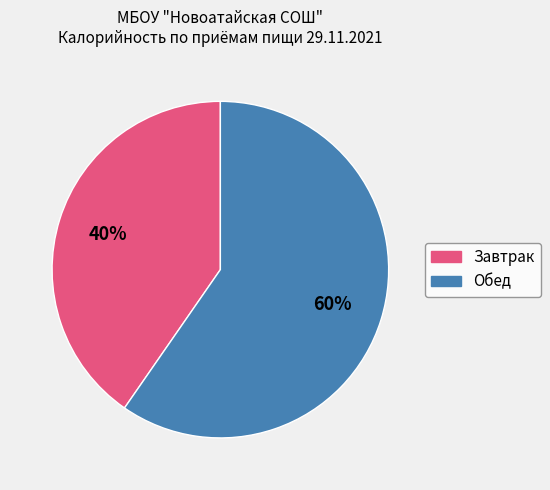

Does any single category account for the majority?

Yes